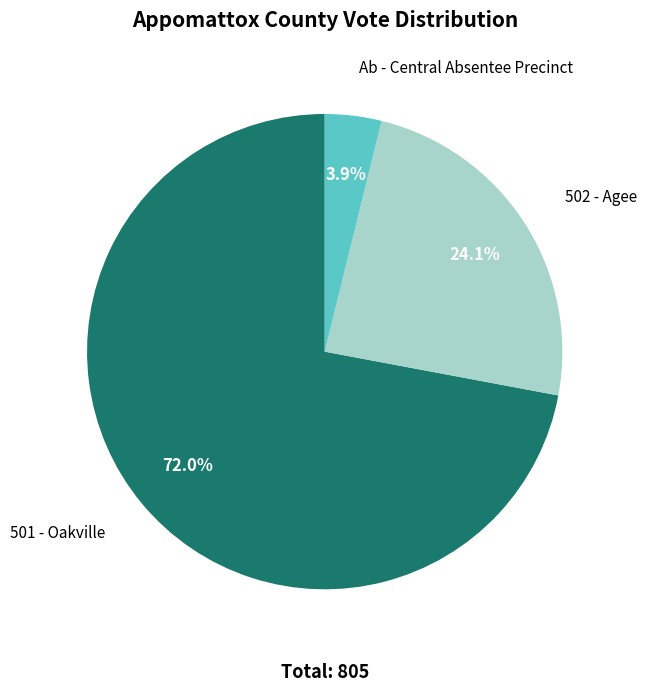

How much of the chart is everything except Ab - Central Absentee Precinct?

96.1%